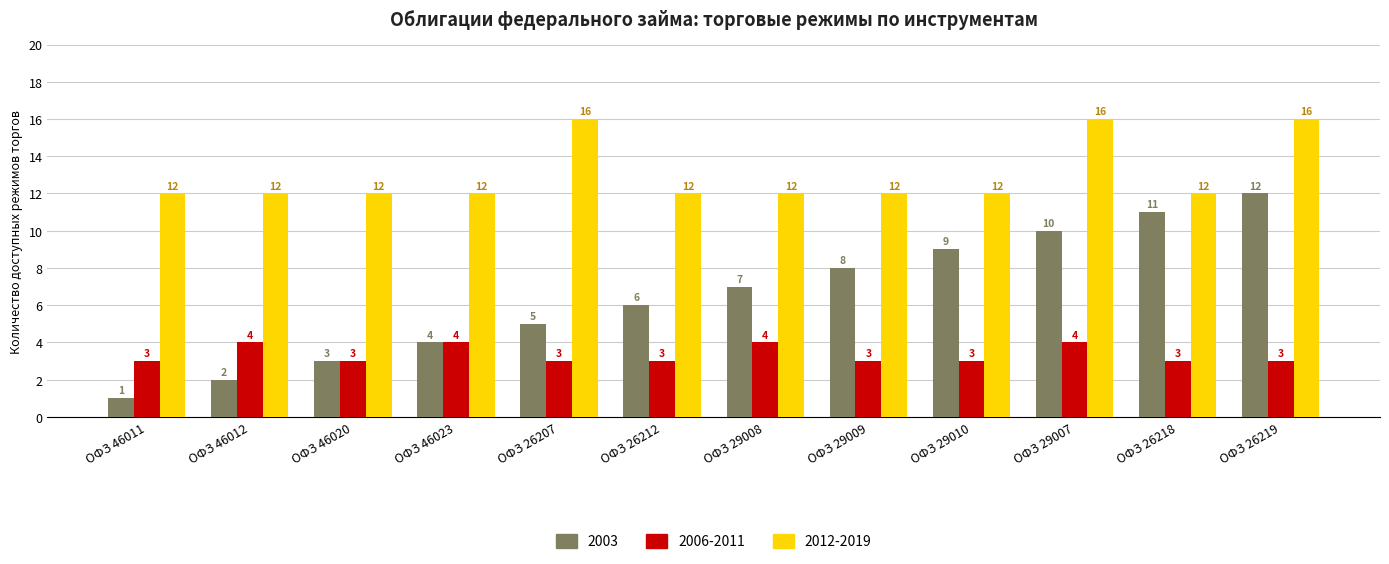

Which series has the largest total across all categories?

2012-2019